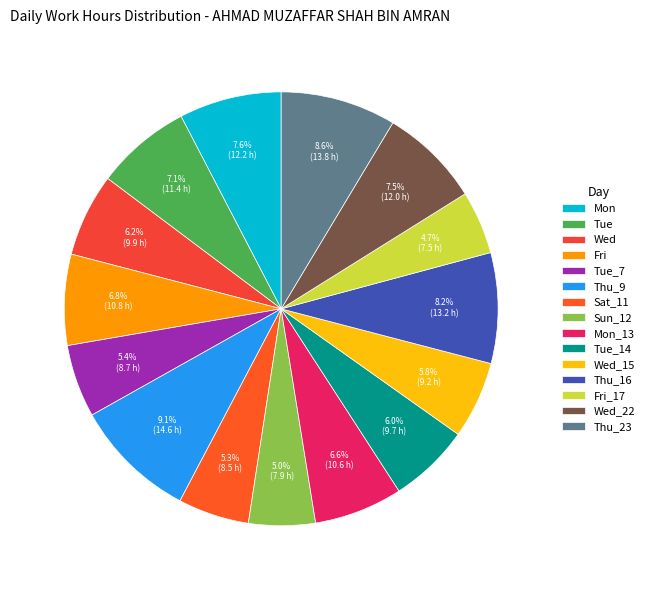

Which has a higher value, Mon or Thu_16?

Thu_16